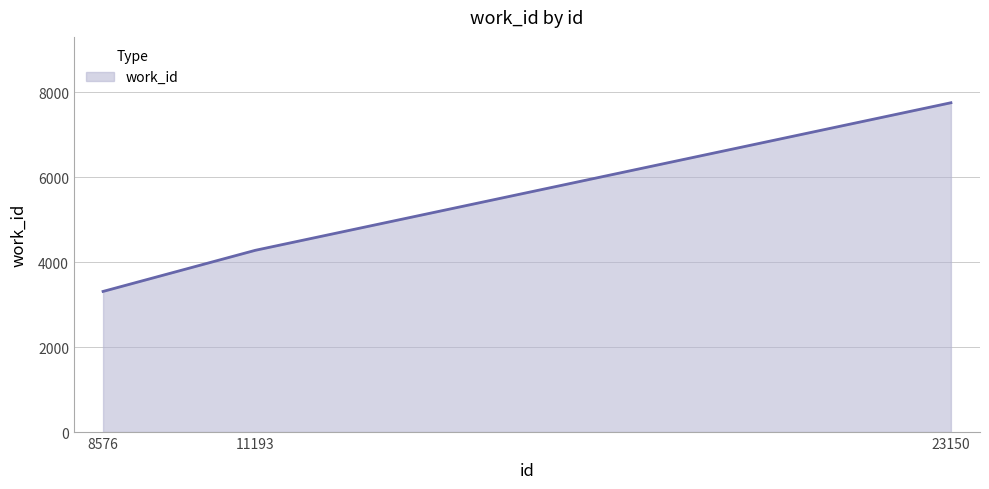

The chart shows a value of 4424 at 23150. True or false?

False